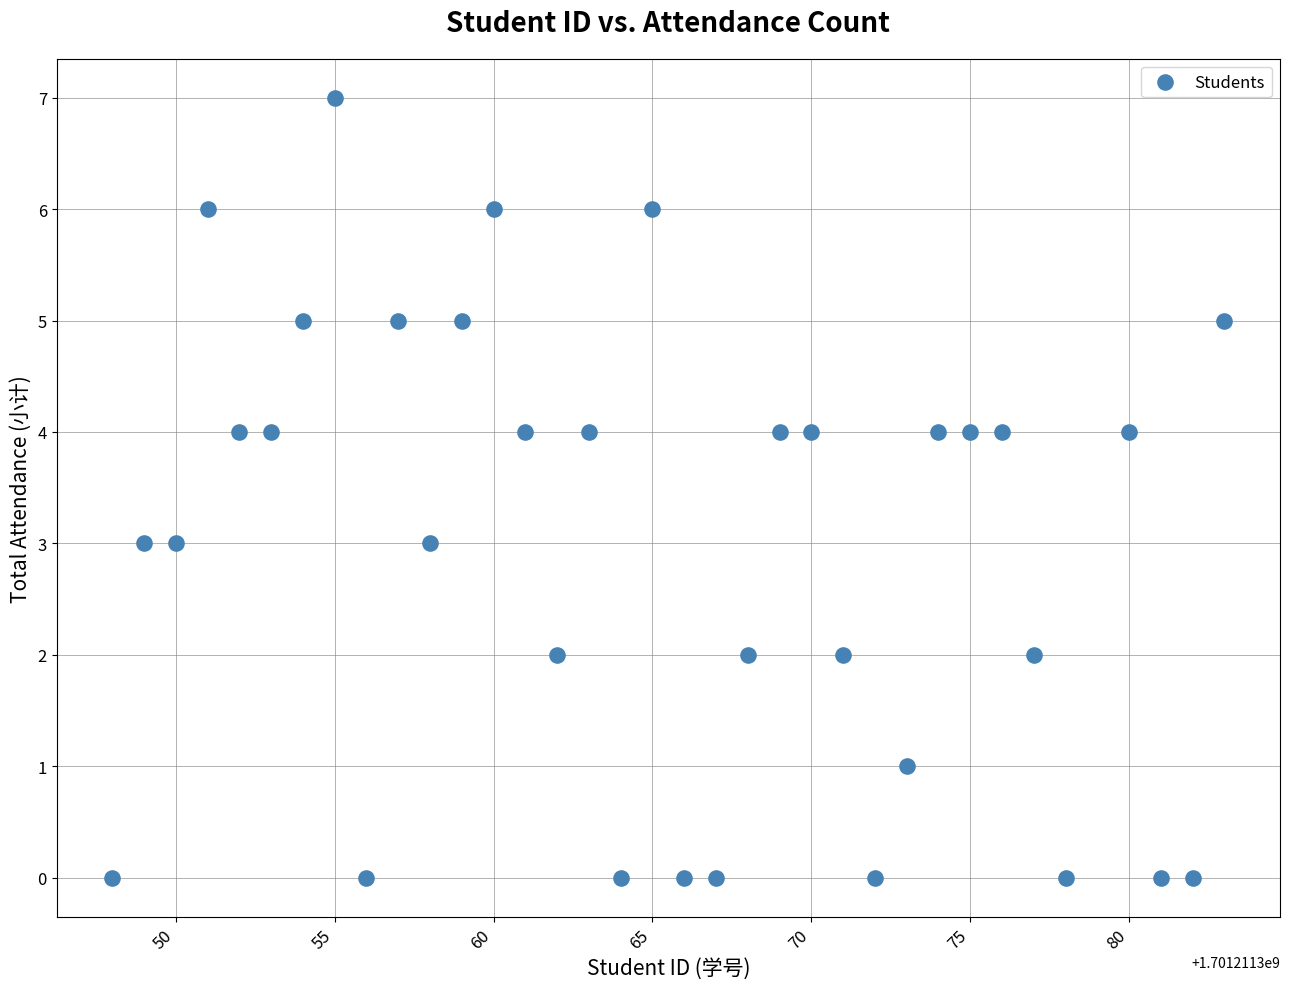

What is the range of Y values (max minus min)?

7